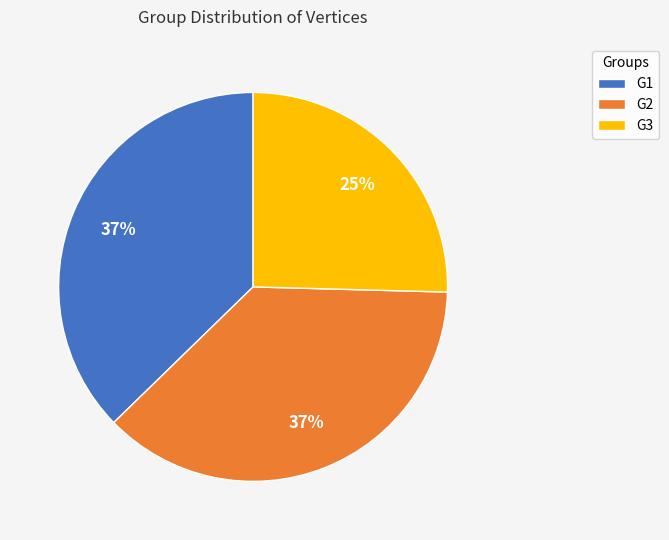

Does G1 represent more than half of the total?

No